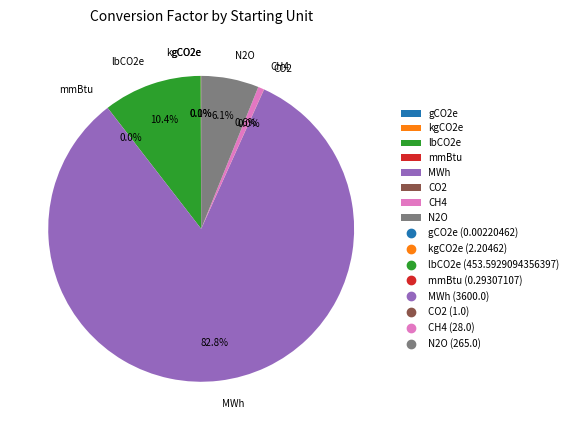

Does any single category account for the majority?

Yes